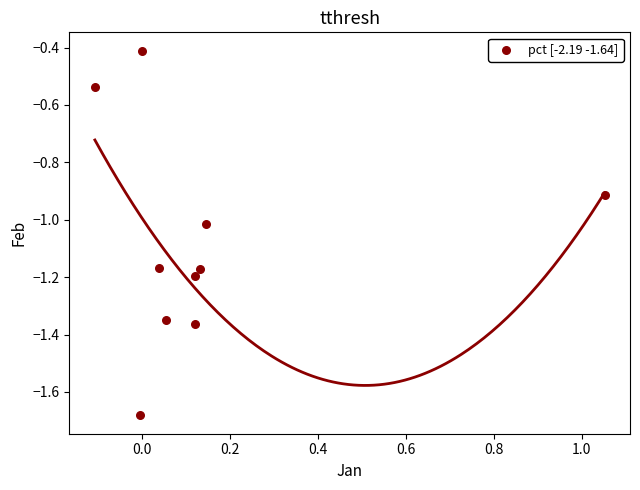

What is the range of Y values (max minus min)?

1.3